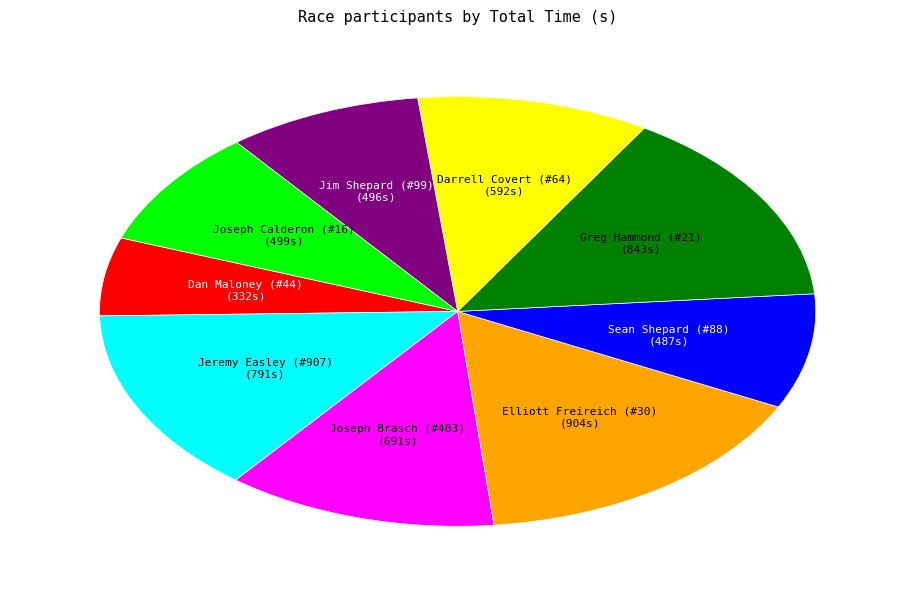

Is there a majority slice in this chart?

No